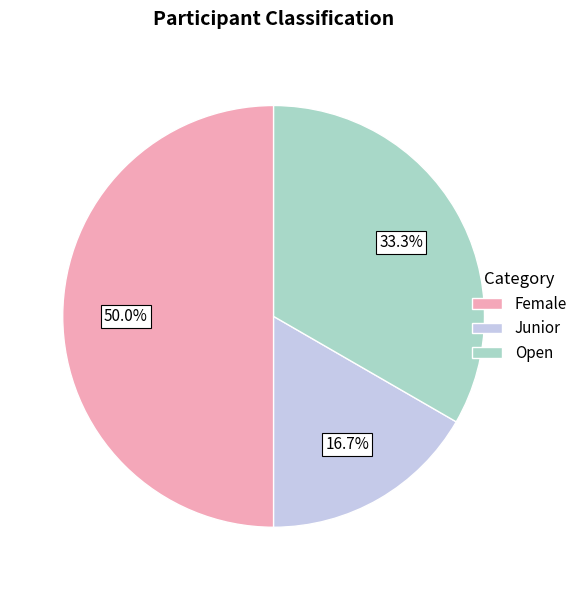

True or false: Junior accounts for 6% of the total.

False